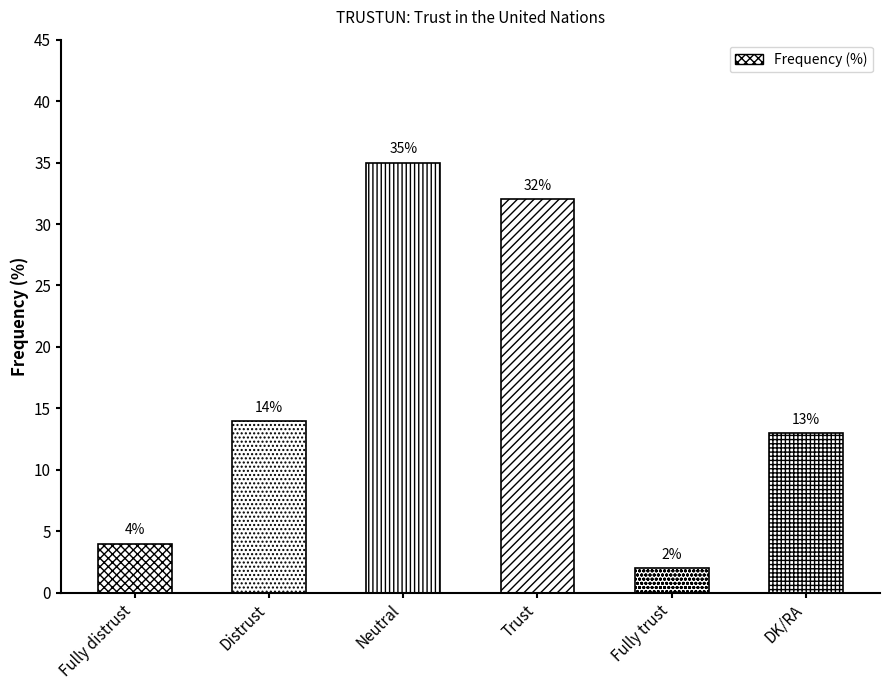

Are the bars grouped side by side (vs. stacked)?

No